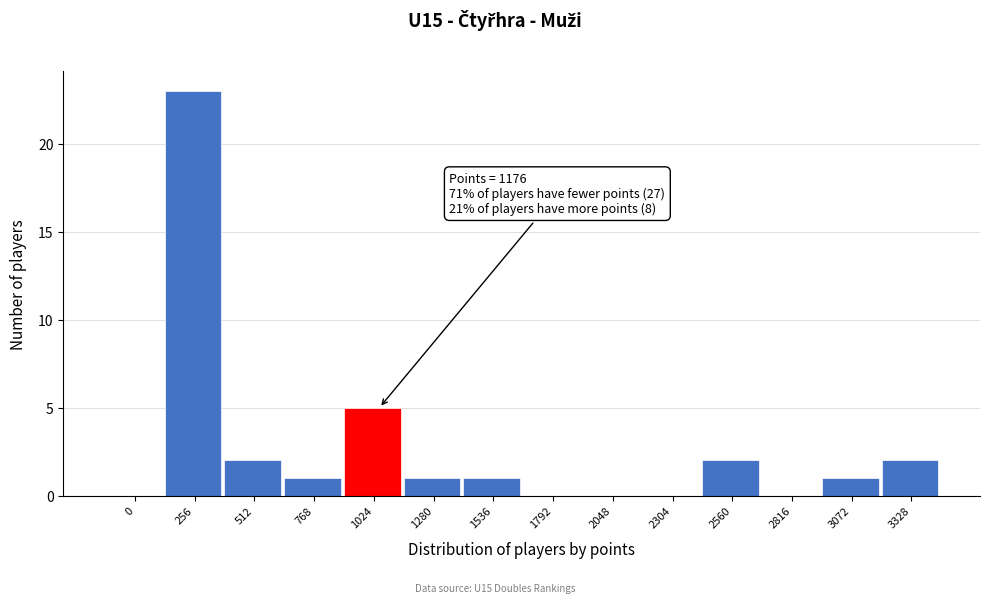

Reading right to left, transcribe all the data shown in this chart.

3328=2	3072=1	2816=0	2560=2	2304=0	2048=0	1792=0	1536=1	1280=1	1024=5	768=1	512=2	256=23	0=0